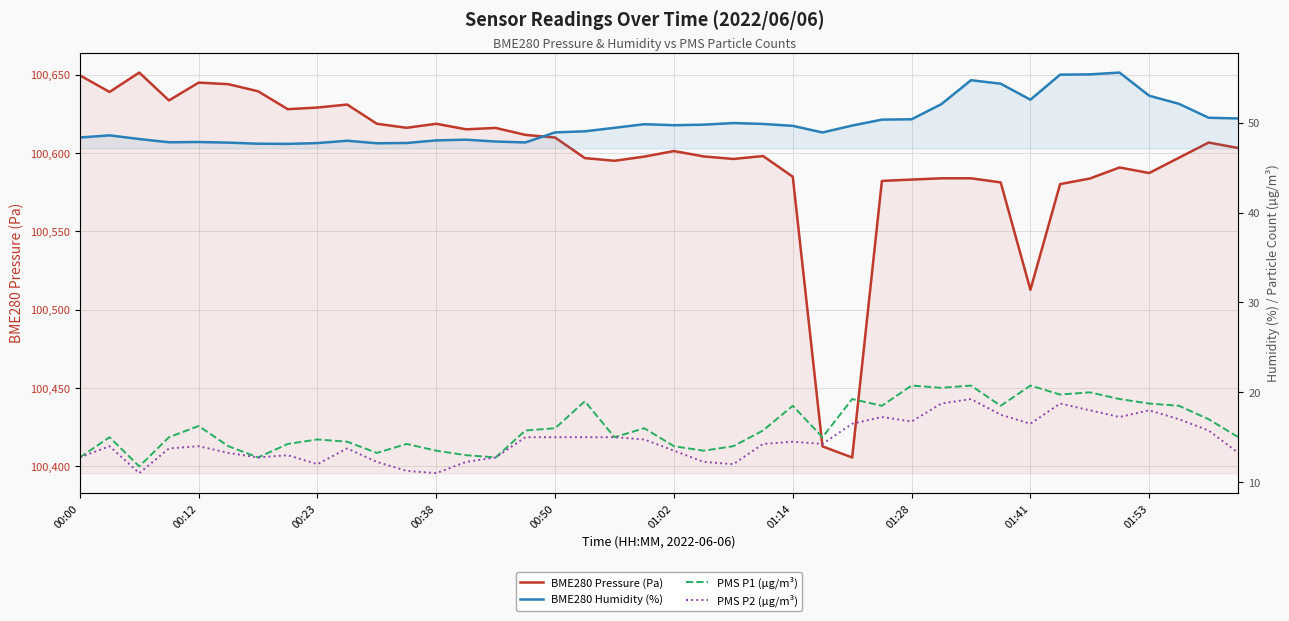

In PMS P2 (µg/m³), how many points are higher than both neighbors (excluding endpoints)?

9